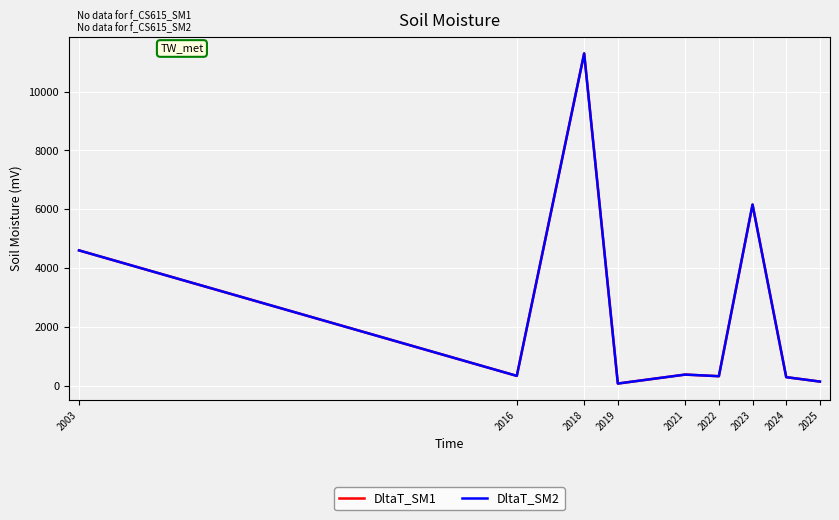

Does the chart display data point markers on the line(s)?

No